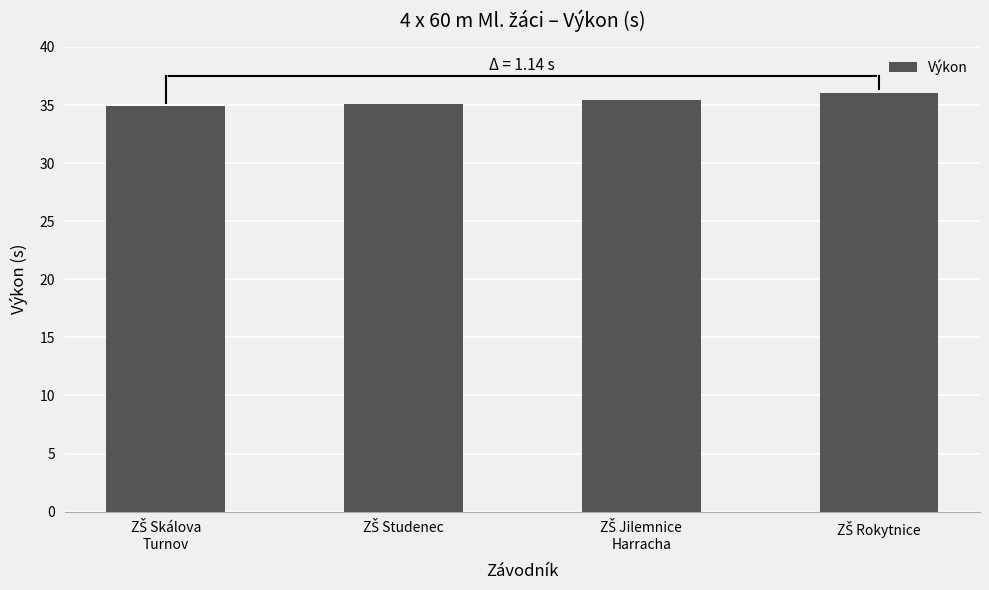

What is the value of the 3rd bar from the left?

35.4